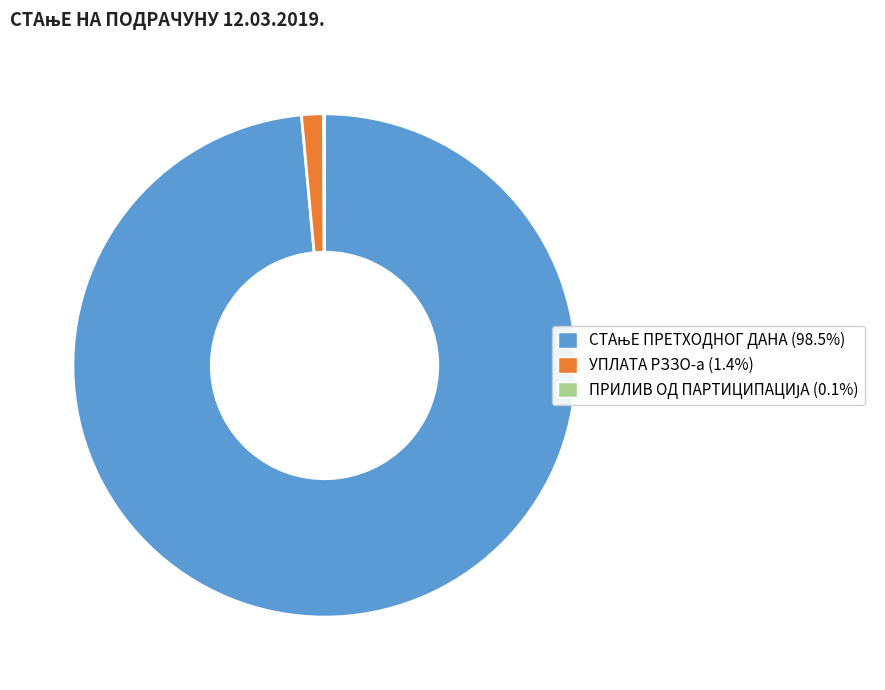

Is there a majority slice in this chart?

Yes